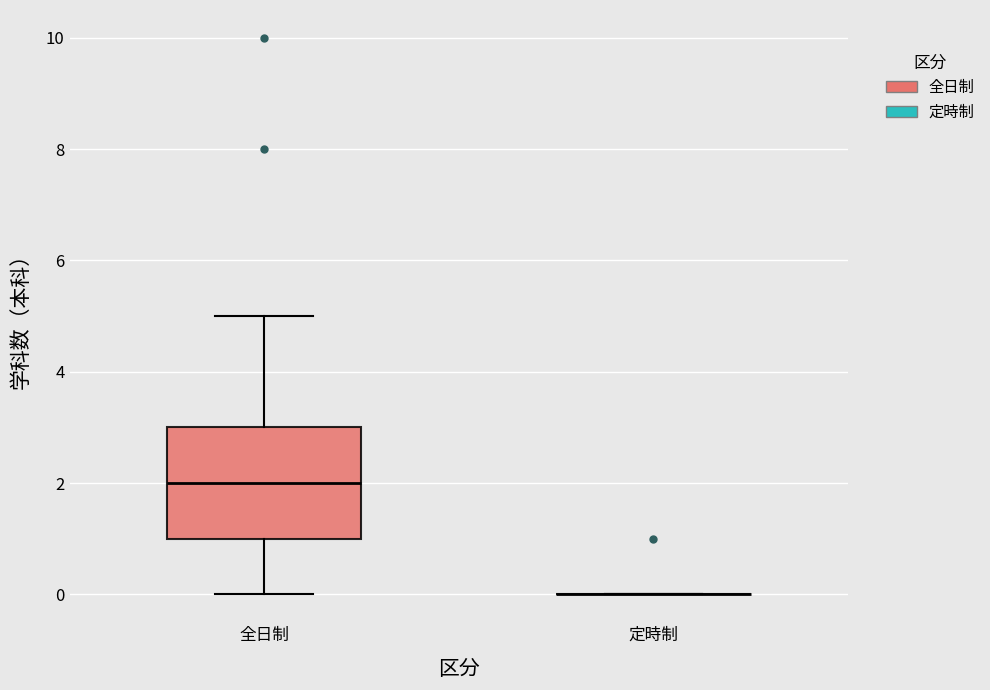

Comparing the boxes themselves (not the whiskers), which one is the tallest?

全日制